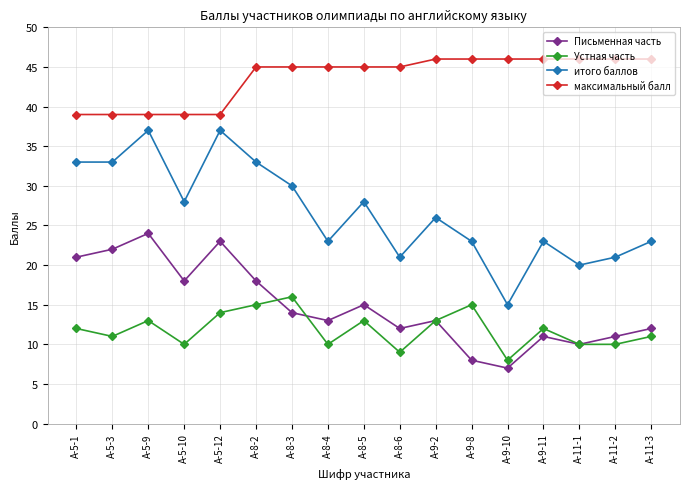

Which series has the largest total across all categories?

максимальный балл